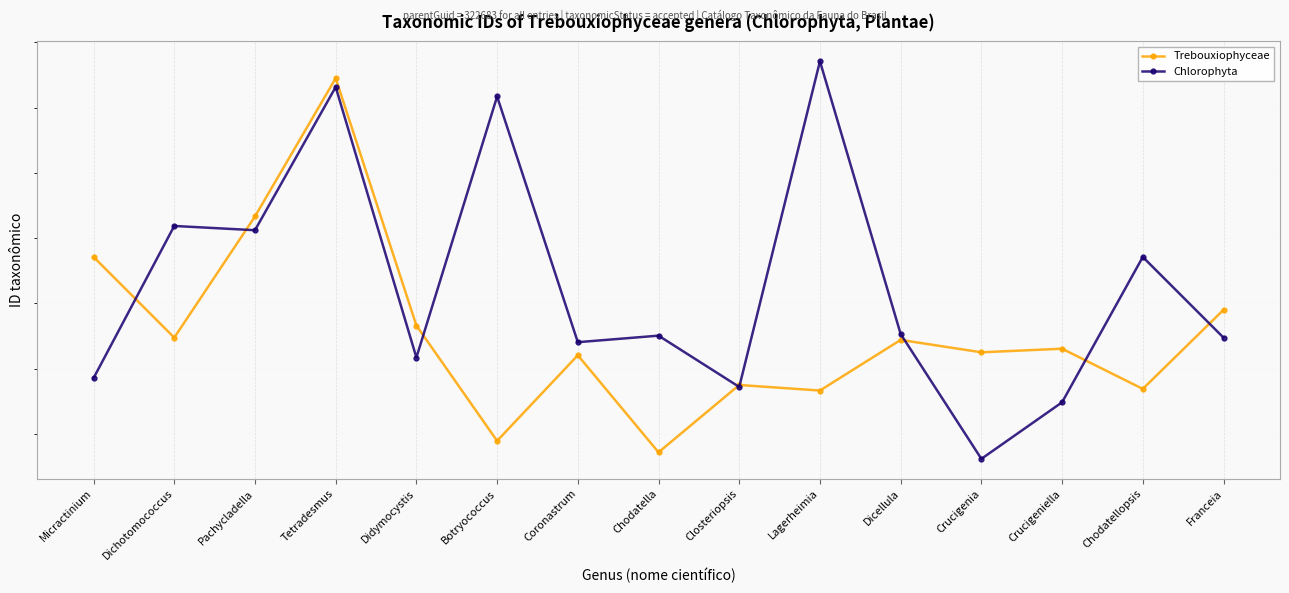

At which category does the chart reach its minimum across all series?

Crucigenia